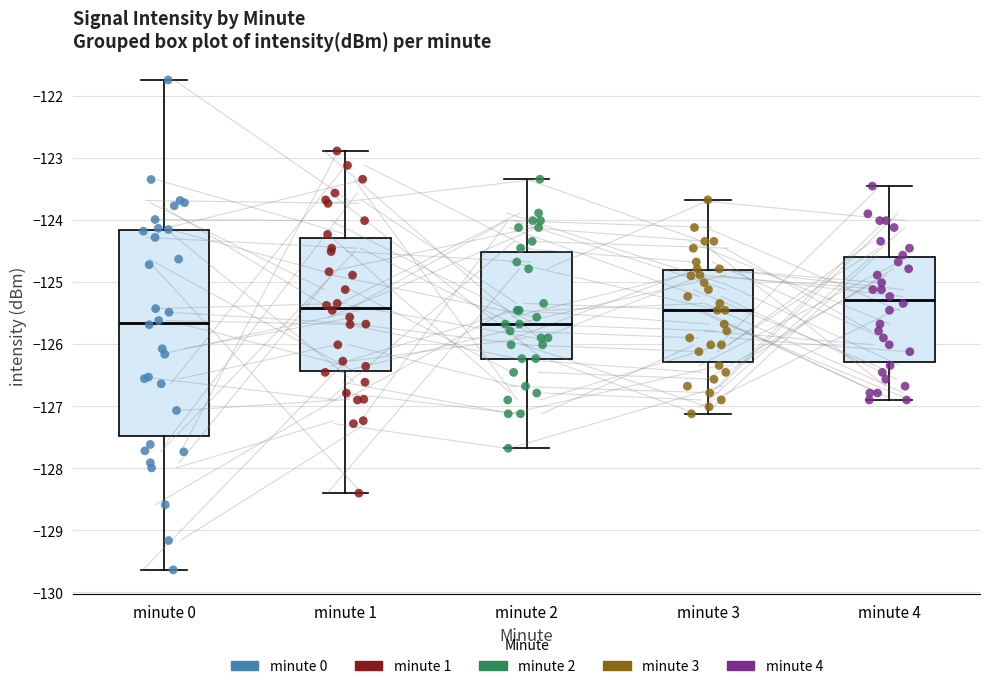

Reading left to right, transcribe this box plot: for each box, give where its median line is, the range the box spans, and where its two whiskers end, as read against the y-axis. The values are not printed on the chart, so give them approximately, as read against the axis.

minute 0: median -125.7, box -127.5 to -124.2, whiskers -129.6 to -121.7
minute 1: median -125.4, box -126.4 to -124.3, whiskers -128.4 to -122.9
minute 2: median -125.7, box -126.2 to -124.5, whiskers -127.7 to -123.3
minute 3: median -125.5, box -126.3 to -124.8, whiskers -127.1 to -123.7
minute 4: median -125.3, box -126.3 to -124.6, whiskers -126.9 to -123.5